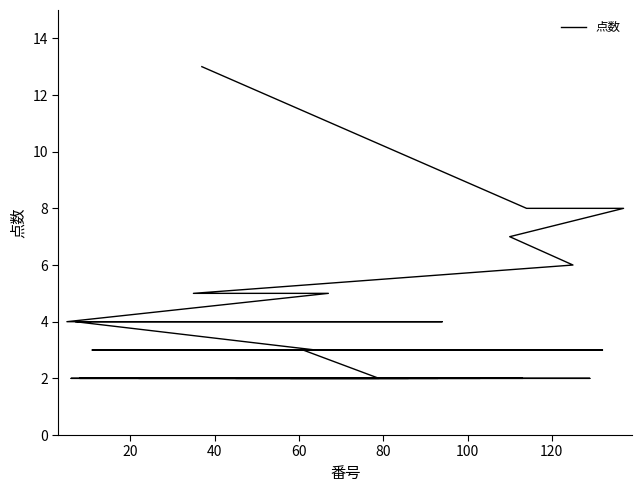

Which has a higher value, 100 or 20?

20